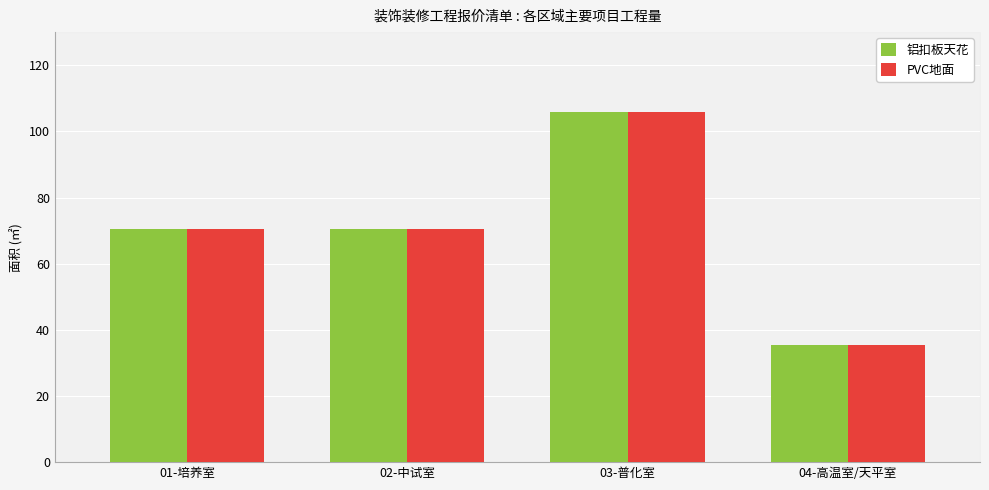

At how many categories does at least one series exceed 69?

3